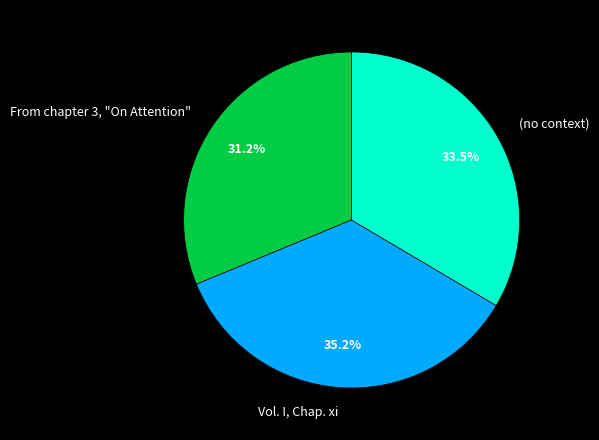

How much of the chart is everything except Vol. I, Chap. xi?

64.8%